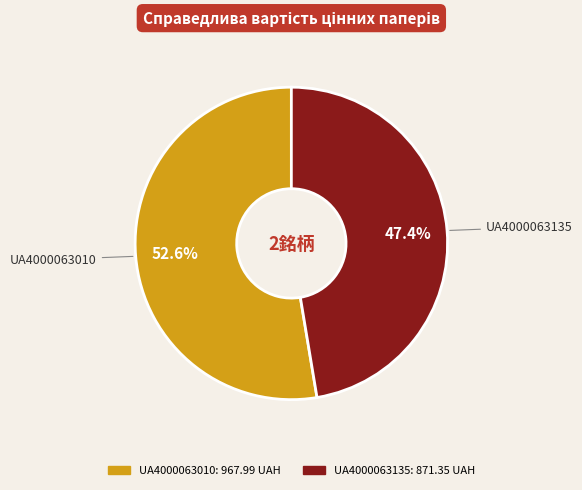

Rank the categories by value from lowest to highest.

UA4000063135, UA4000063010